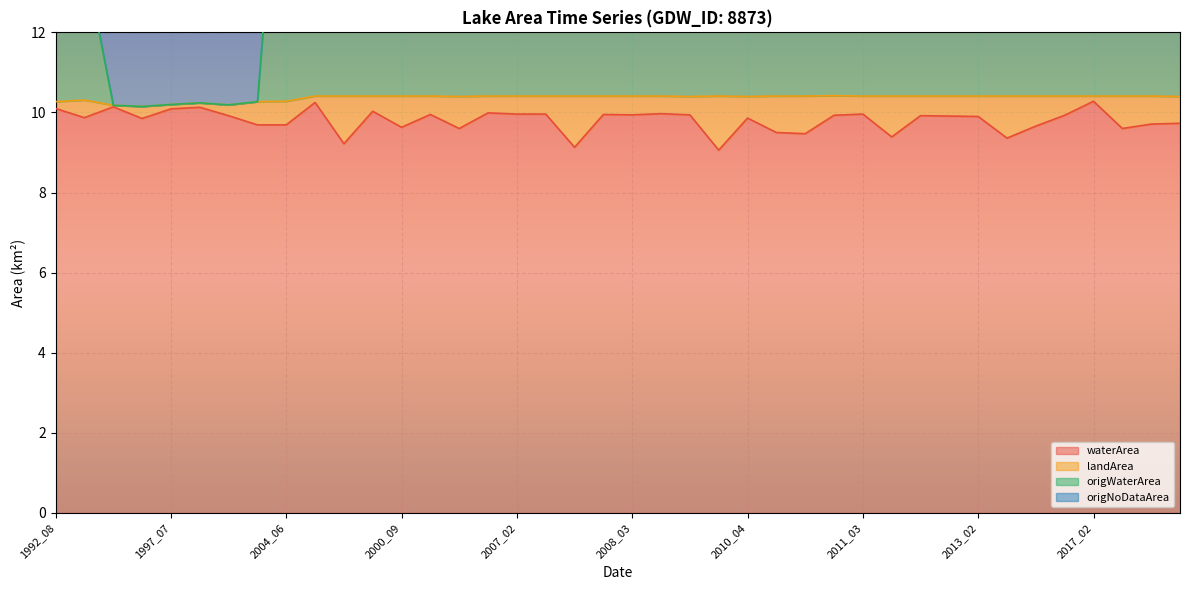

Is the value of origWaterArea at 2006_03 greater than the value of waterArea at 2018_03?

Yes